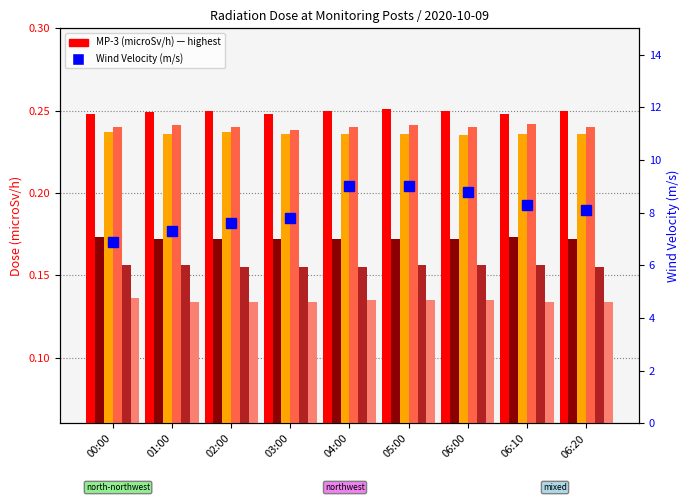

Which label corresponds to the smallest value in the chart?

01:00